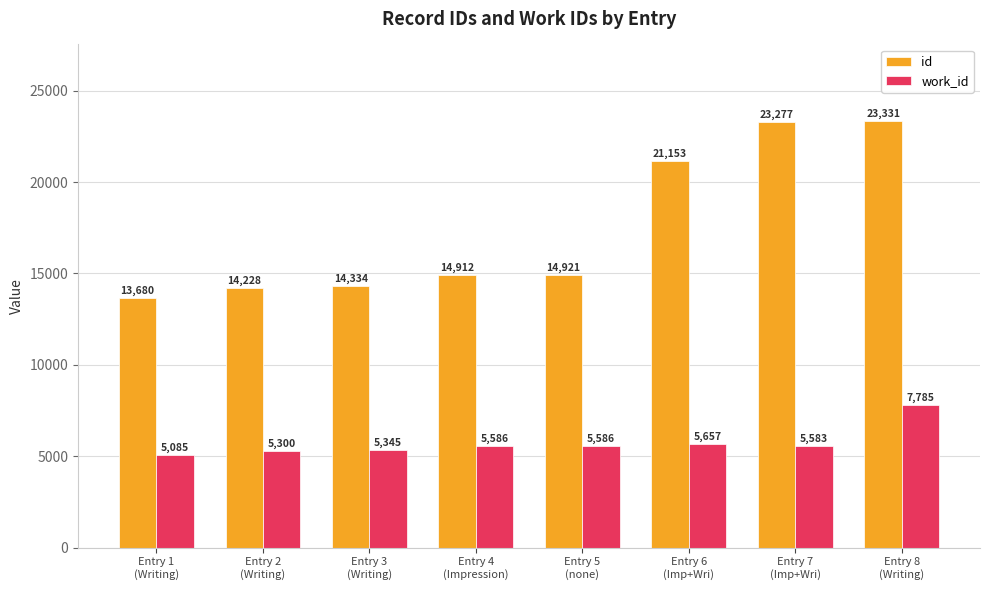

List the series in order of their peak value, highest first.

id, work_id